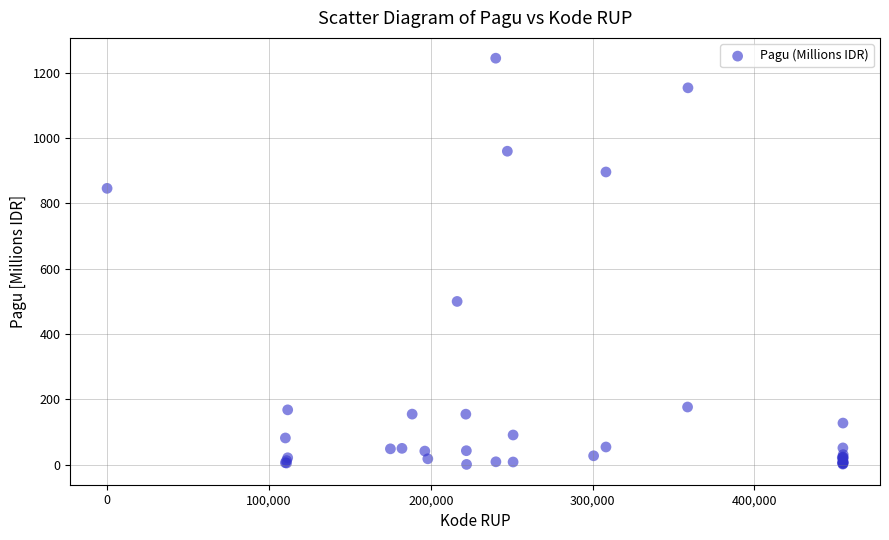

What Y value in the scatter plot is closest to 622?

499.9